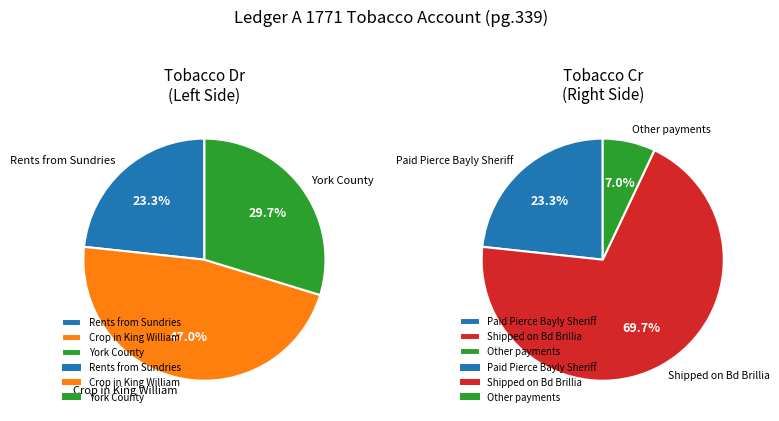

Rank the categories by value from lowest to highest.

Rents from Sundries, York County, Crop in King William